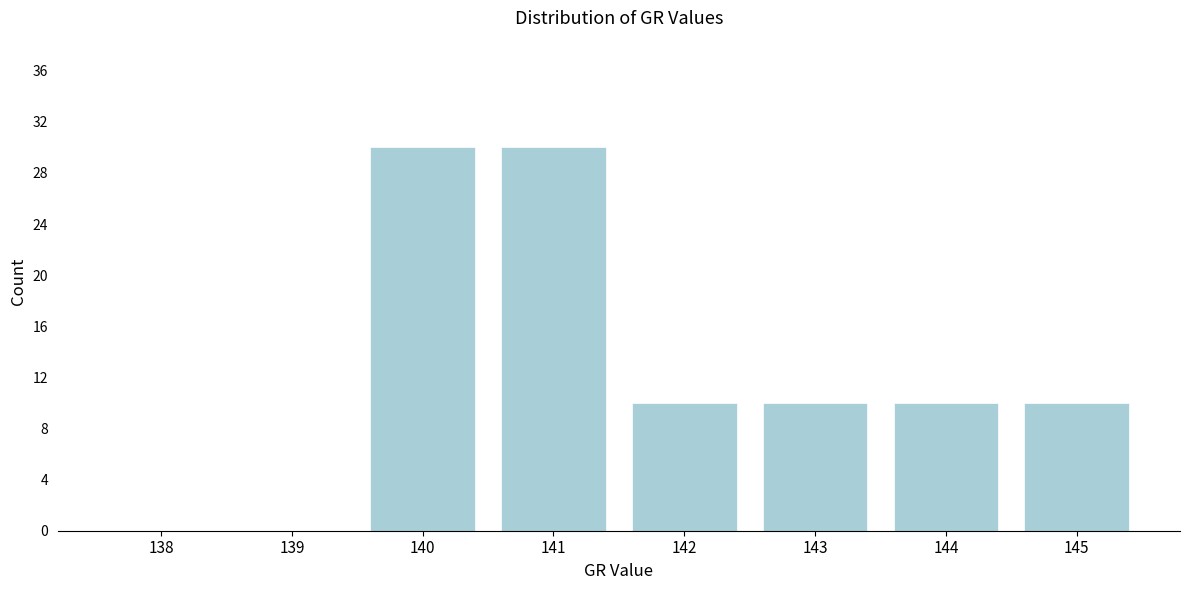

Reading right to left, list all the values displayed in this chart.

145=10	144=10	143=10	142=10	141=30	140=30	139=0	138=0